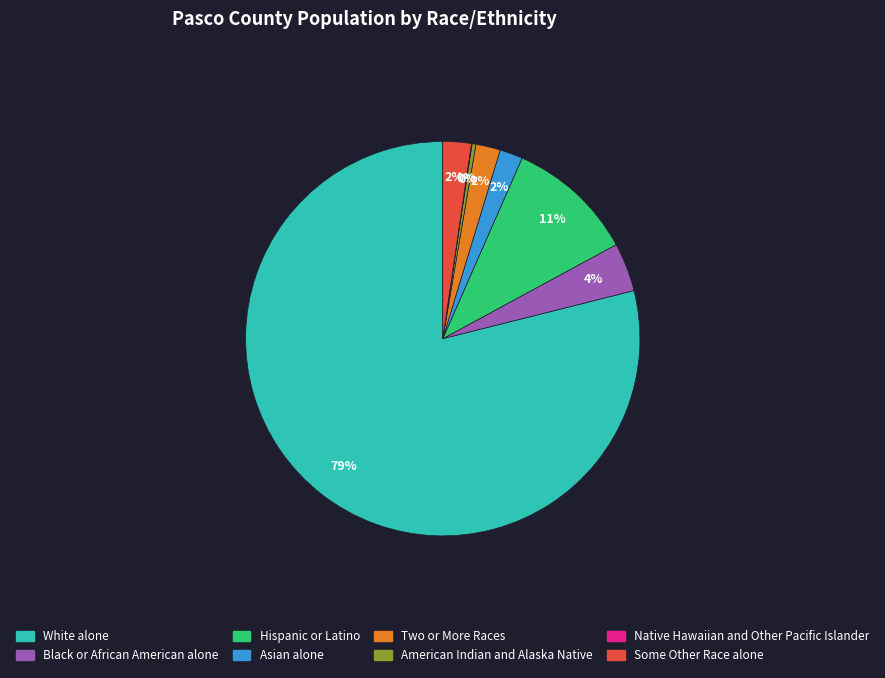

Which category has the biggest portion of the pie?

White alone